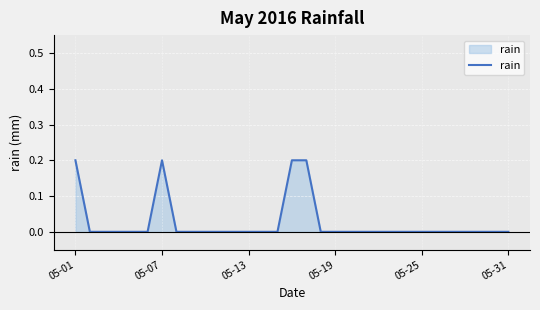

Does the chart have visible grid lines?

Yes